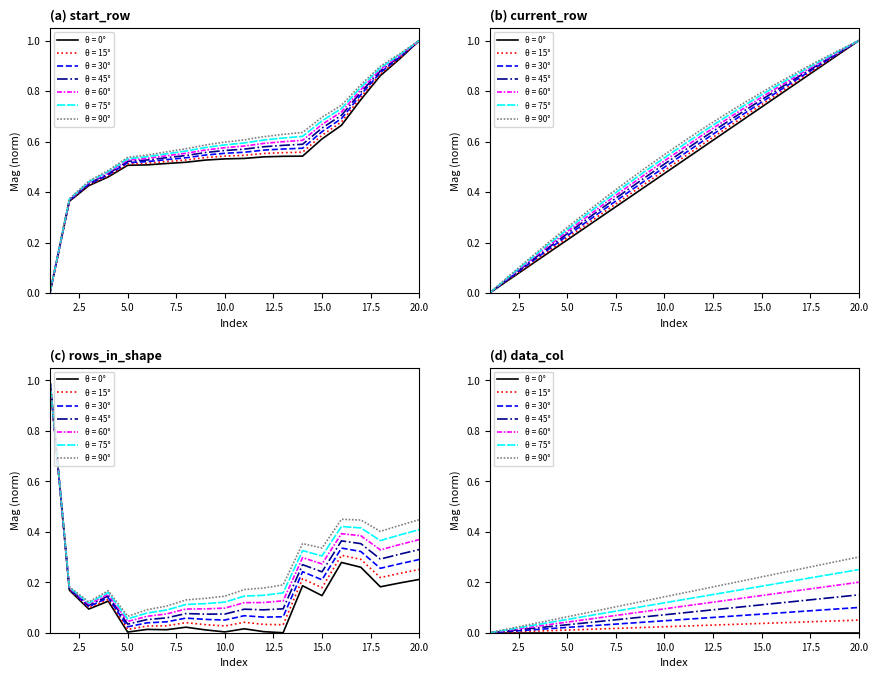

What is the value of the current_row point at the 11th from the left?

0.5